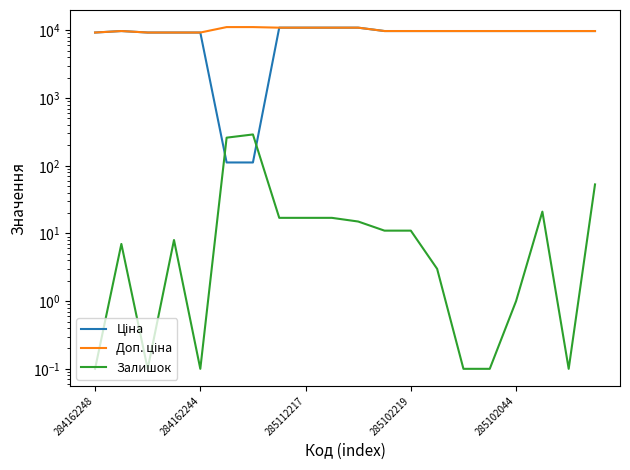

Is this an area chart (filled region under the line)?

No